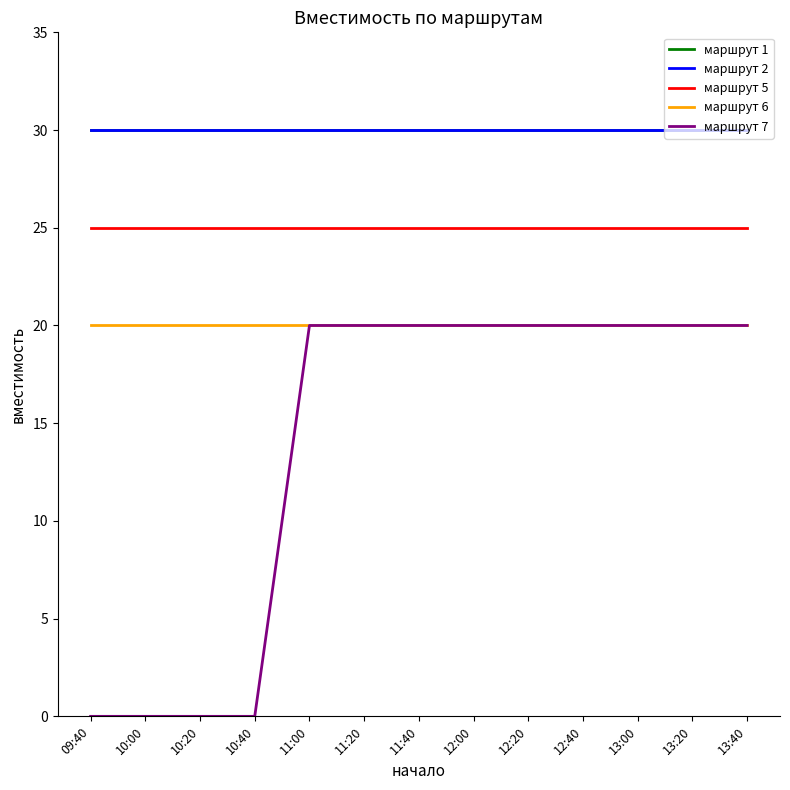

Does the chart have visible grid lines?

No